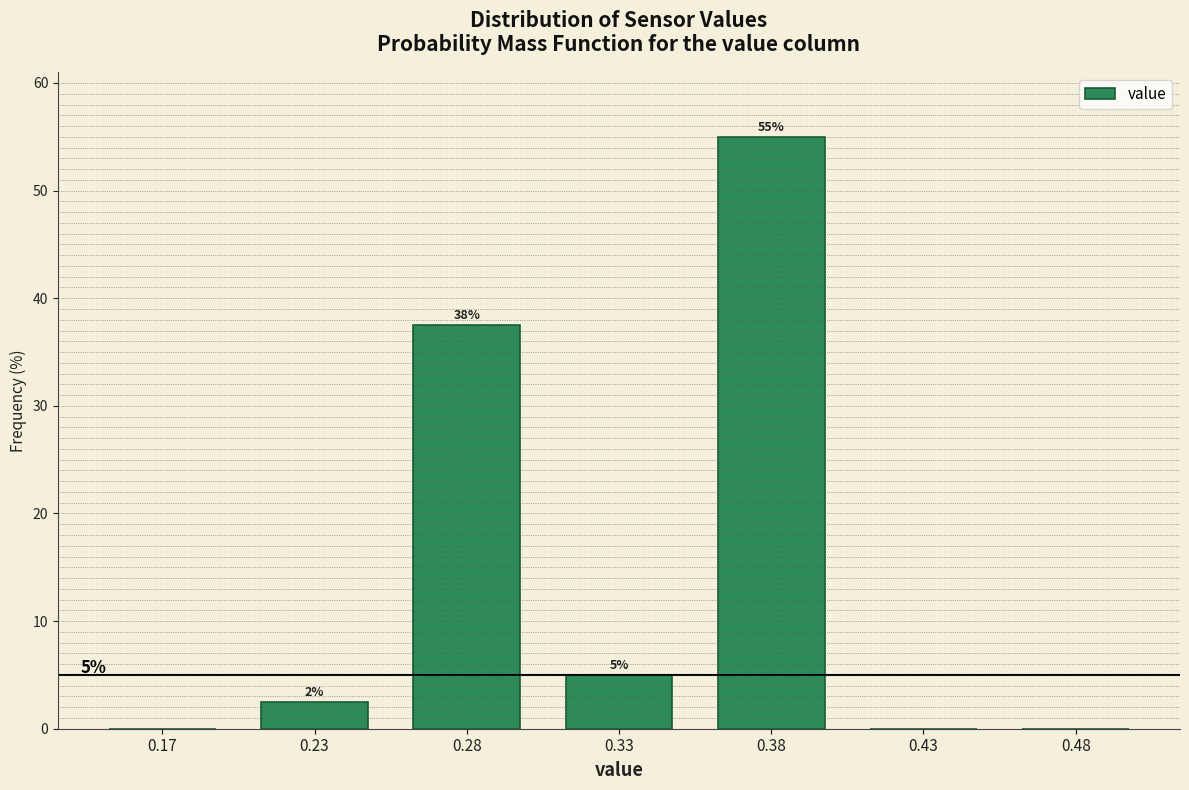

What is the change in value from 0.38 to 0.48?

-55.0